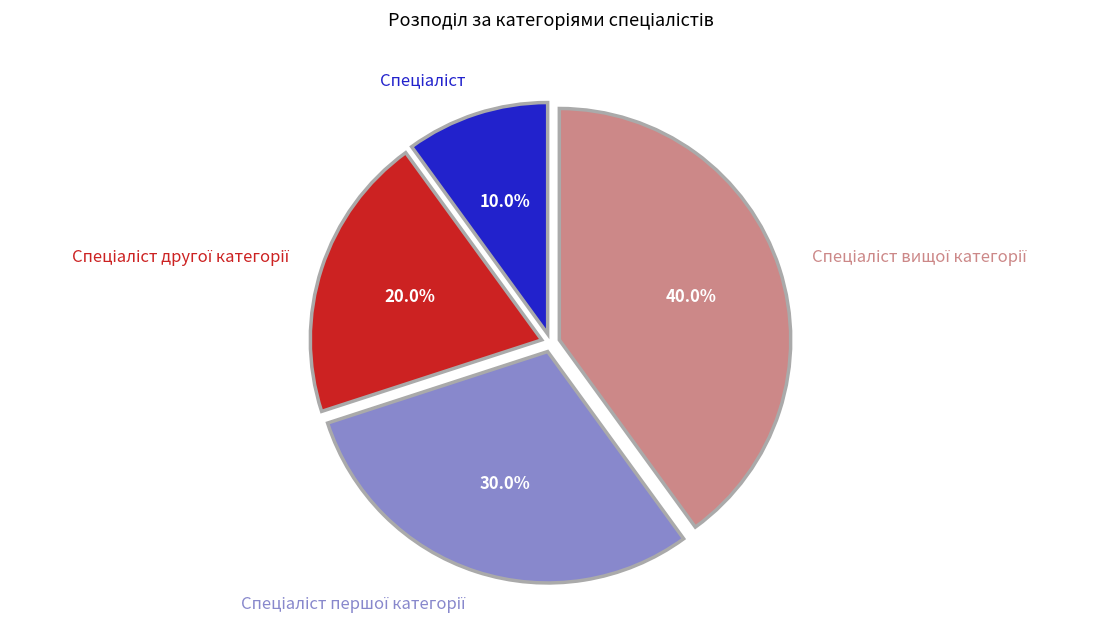

Does any single category account for the majority?

No